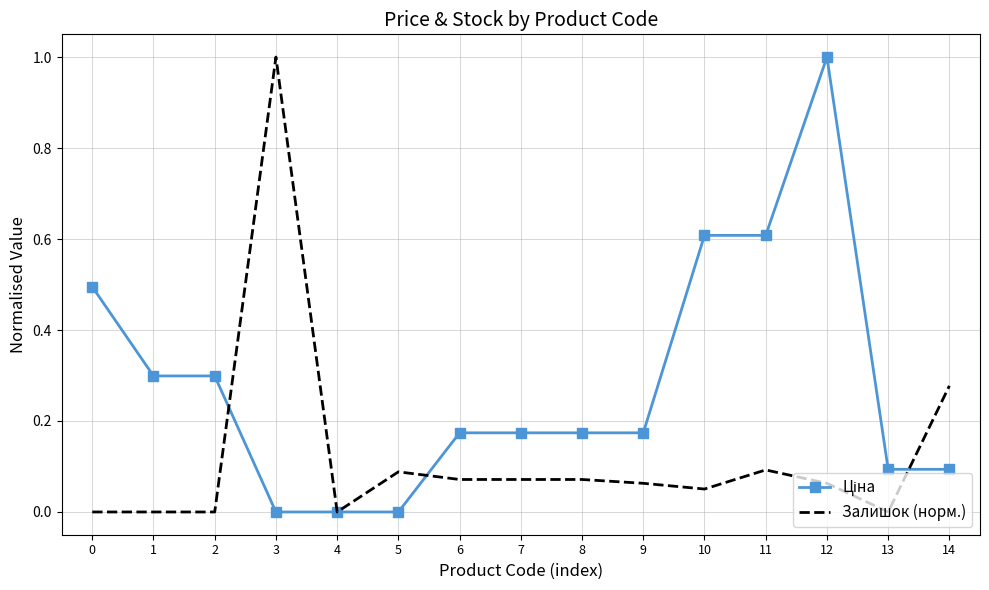

At which category is the sum across all series the highest?

12